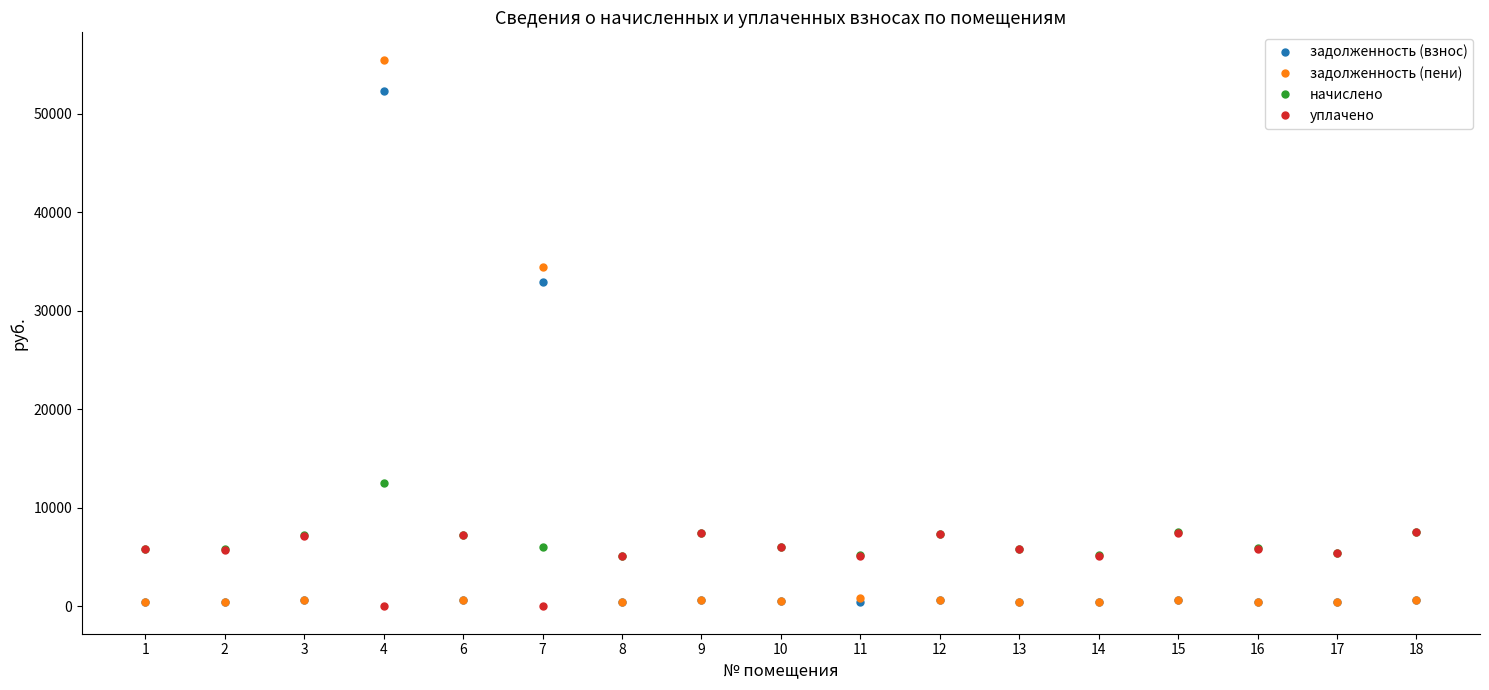

What is the minimum value for задолженность (пени)?

427.1